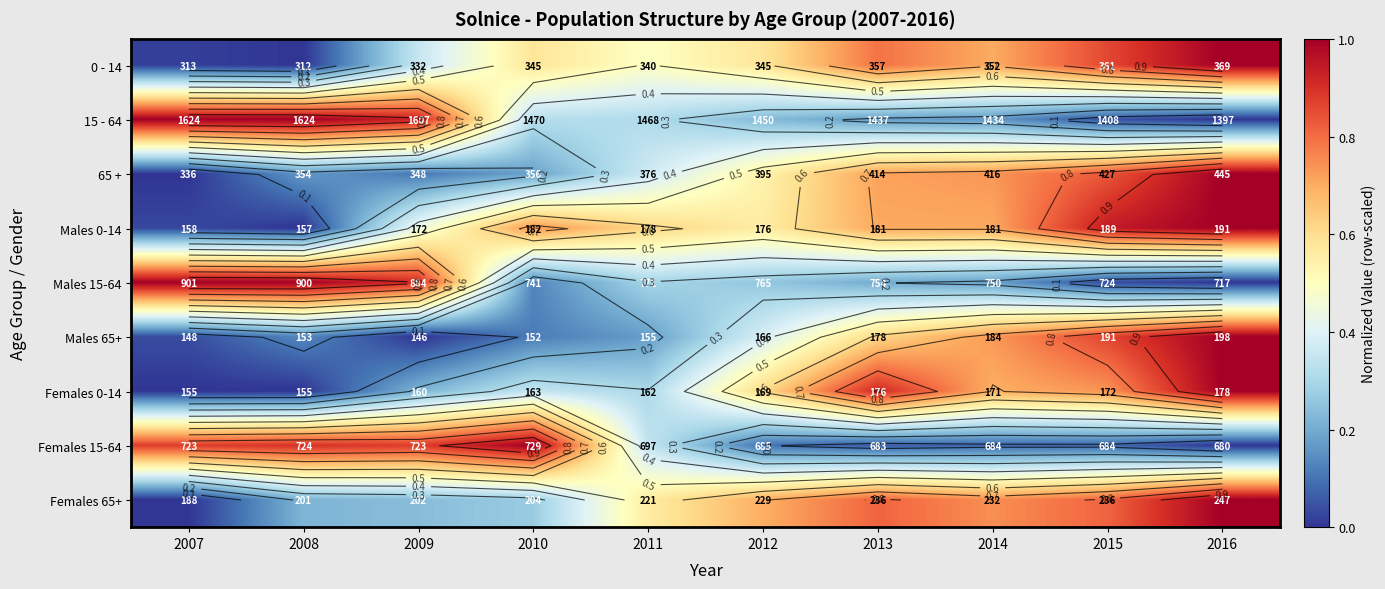

Which has a higher value, 2015 or 2016?

2016